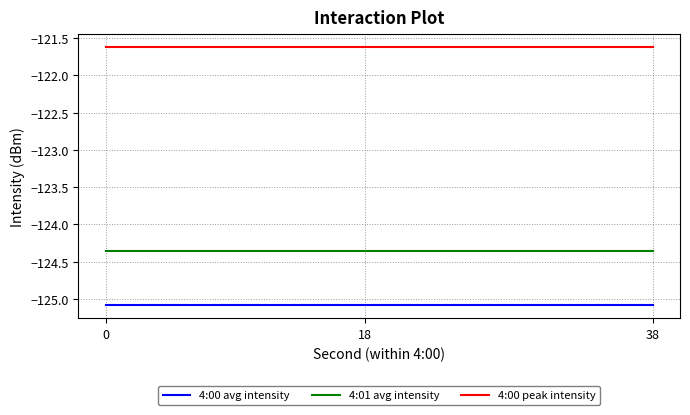

True or false: 4:00 avg intensity and 4:01 avg intensity intersect in this chart.

False